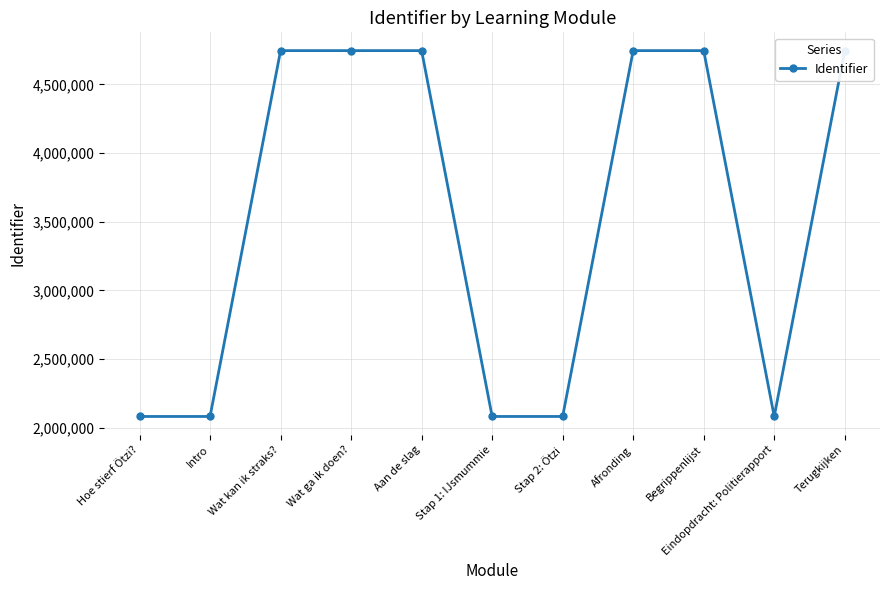

What is the approximate value at Afronding, to the nearest 50?

4746650